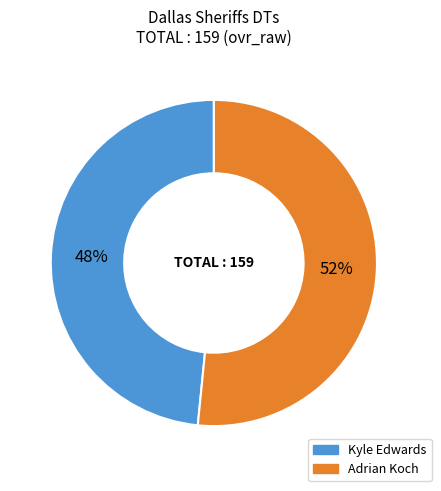

True or false: Adrian Koch accounts for 42% of the total.

False